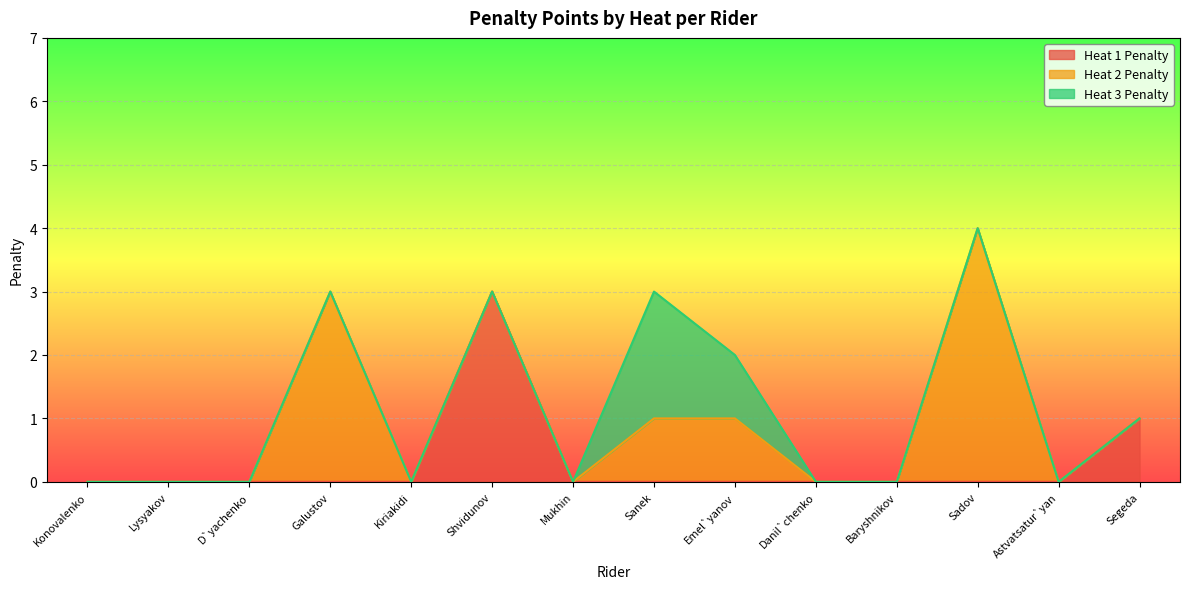

How many lines are shown in the chart?

3